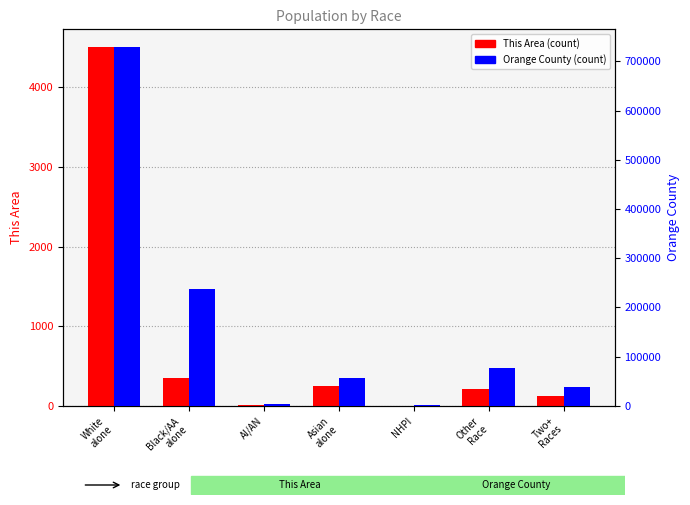

Read the This Area (count) value at White
alone, to the nearest 10.

4500